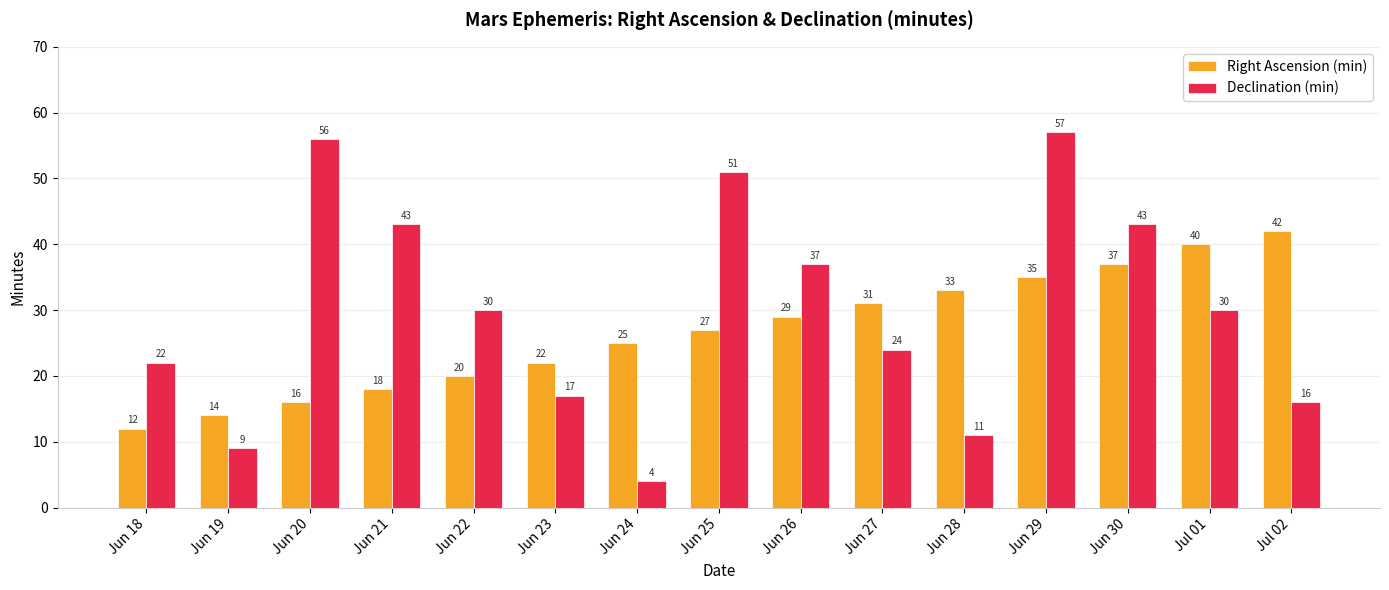

Which series has the widest spread of values?

Declination (min)